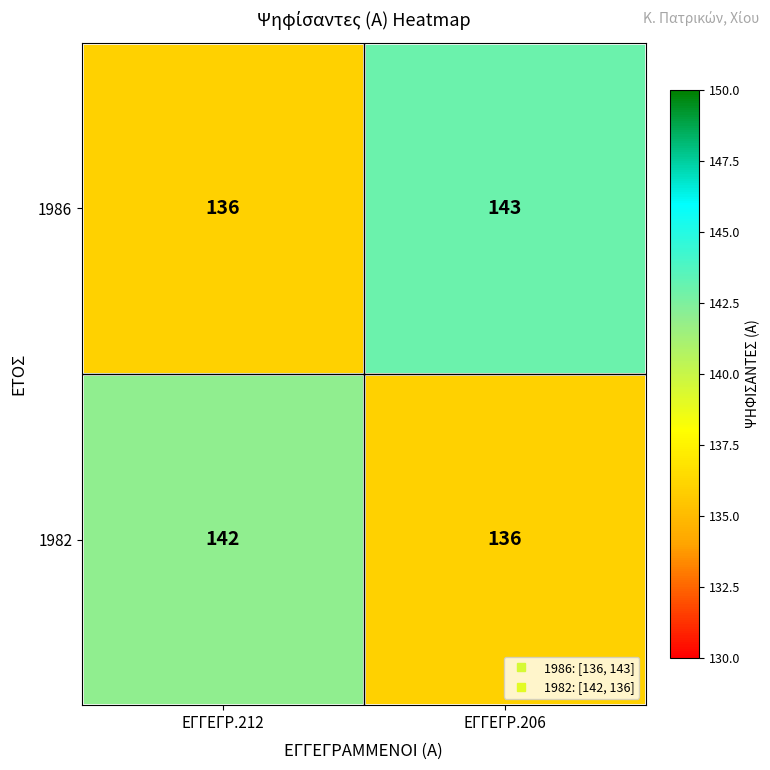

True or false: 1982 has a value of 136 at ΕΓΓΕΓΡ.206.

True